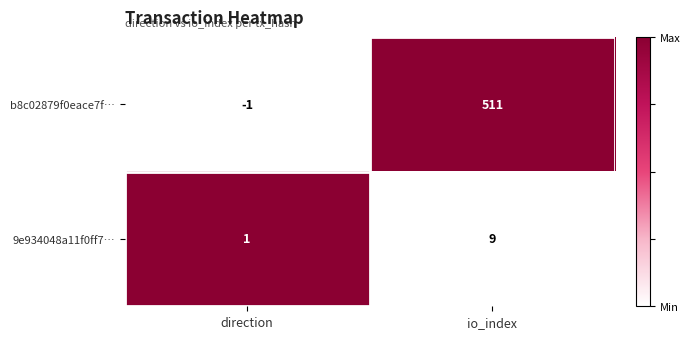

What is the difference between the maximum and minimum values in the b8c02879f0eace7f… series?

512